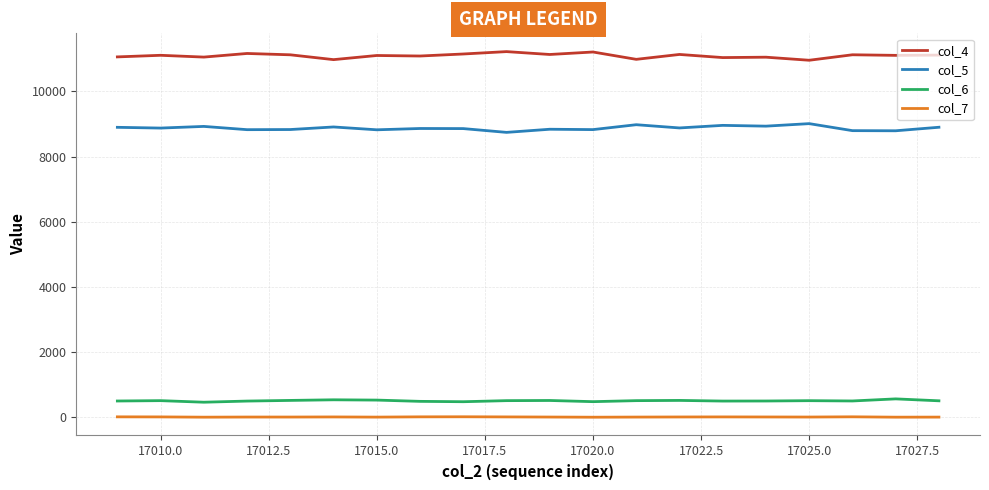

Rank the series by their maximum value, from lowest to highest.

col_7, col_6, col_5, col_4